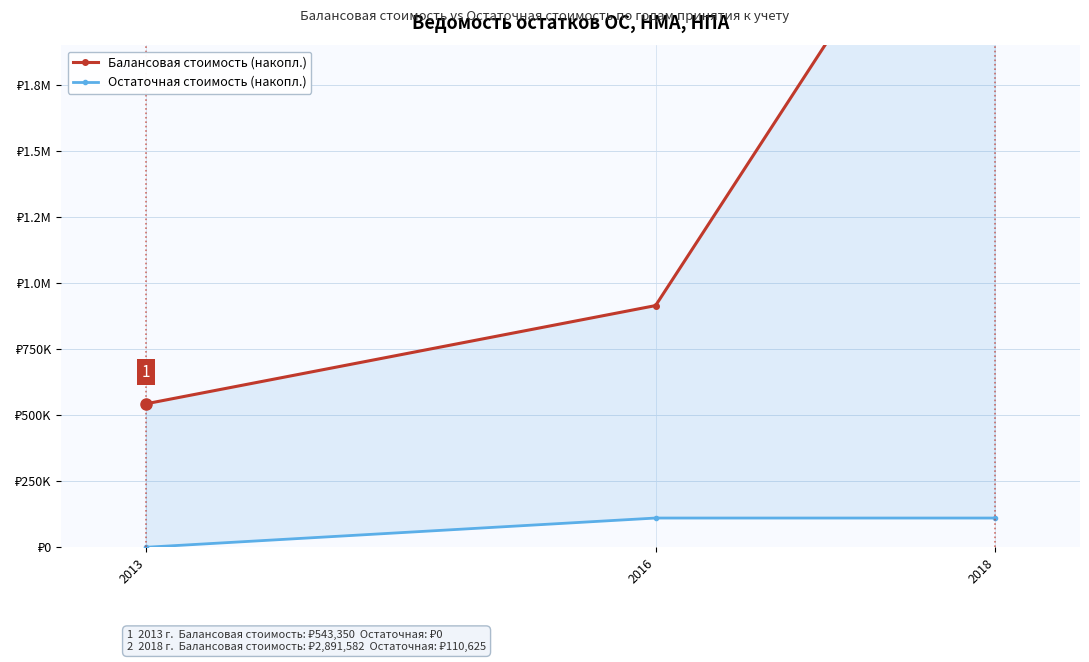

Reading right to left, what are all the values shown in this chart?

Балансовая стоимость (накопл.): 2891582.0	915050.0	543350.0
Остаточная стоимость (накопл.): 110625.0	110625.0	0.0